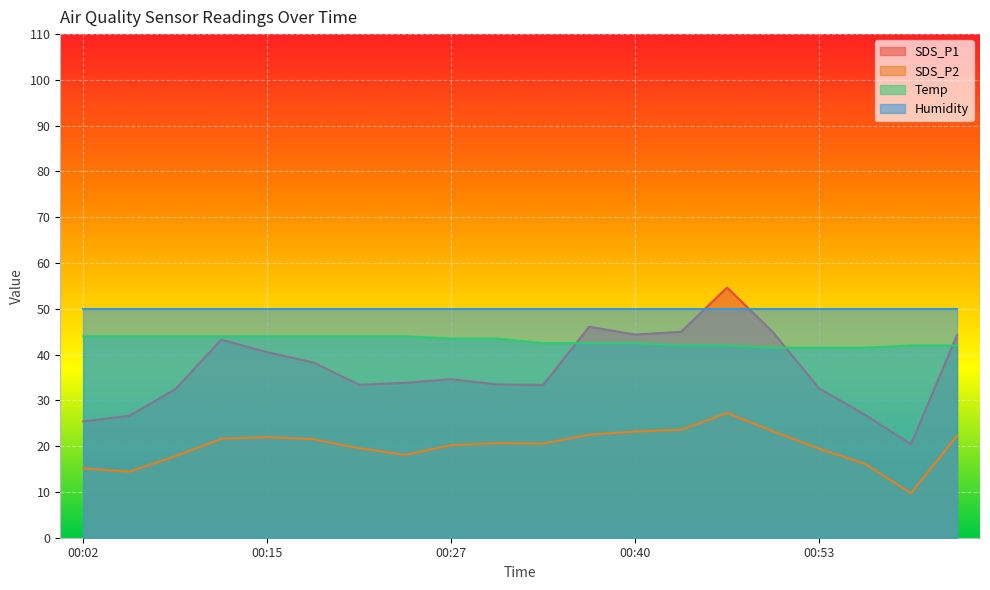

Does the chart display data point markers on the line(s)?

No